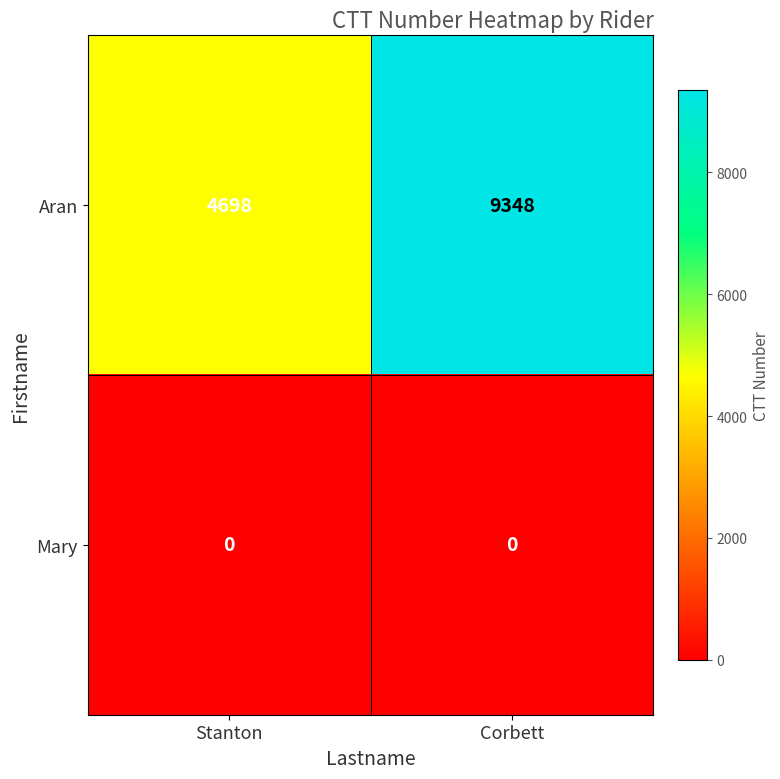

What is the spread (max minus min) of values at Corbett?

9348